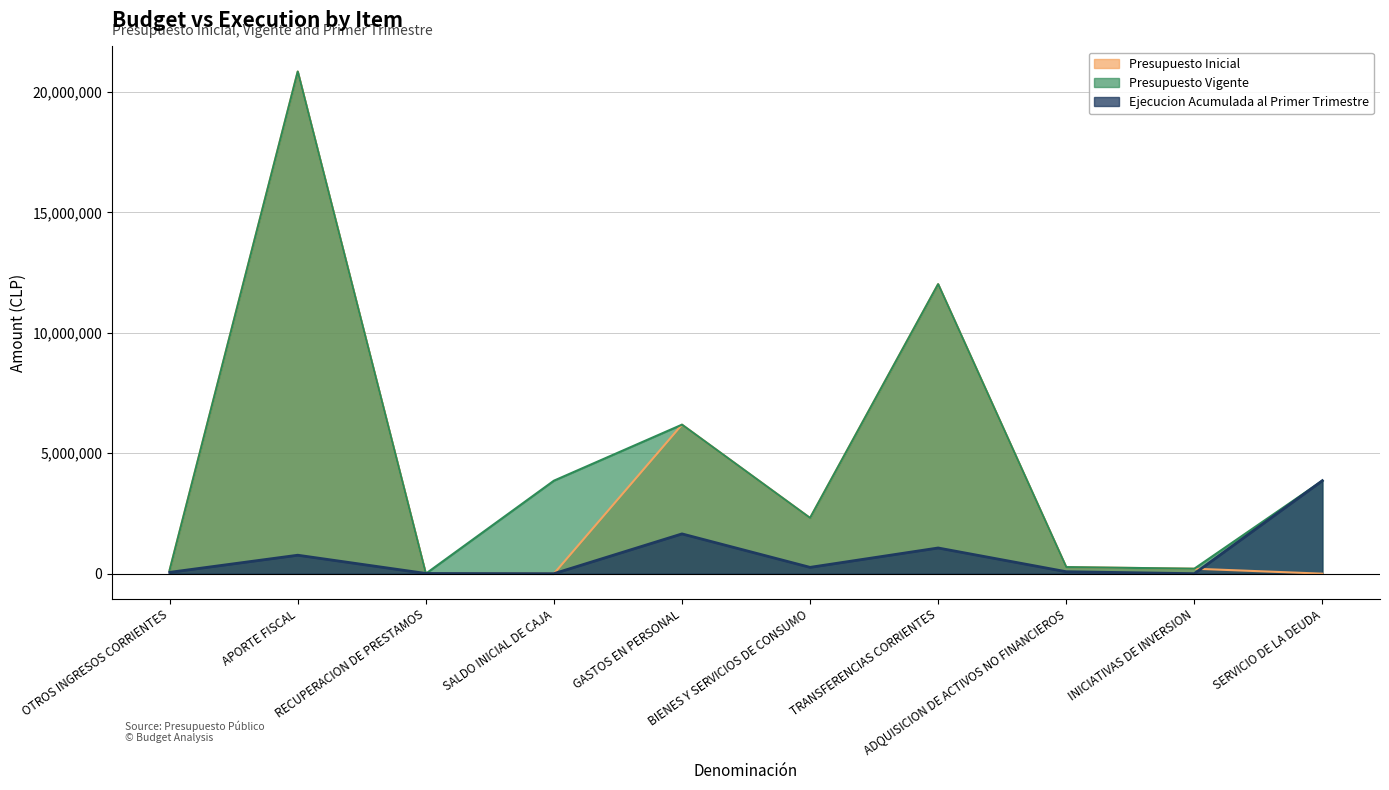

Where is the first local minimum for Ejecucion Acumulada al Primer Trimestre?

SALDO INICIAL DE CAJA